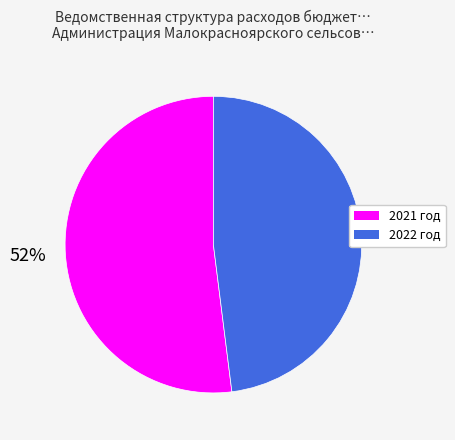

How many segments does this pie chart have?

2